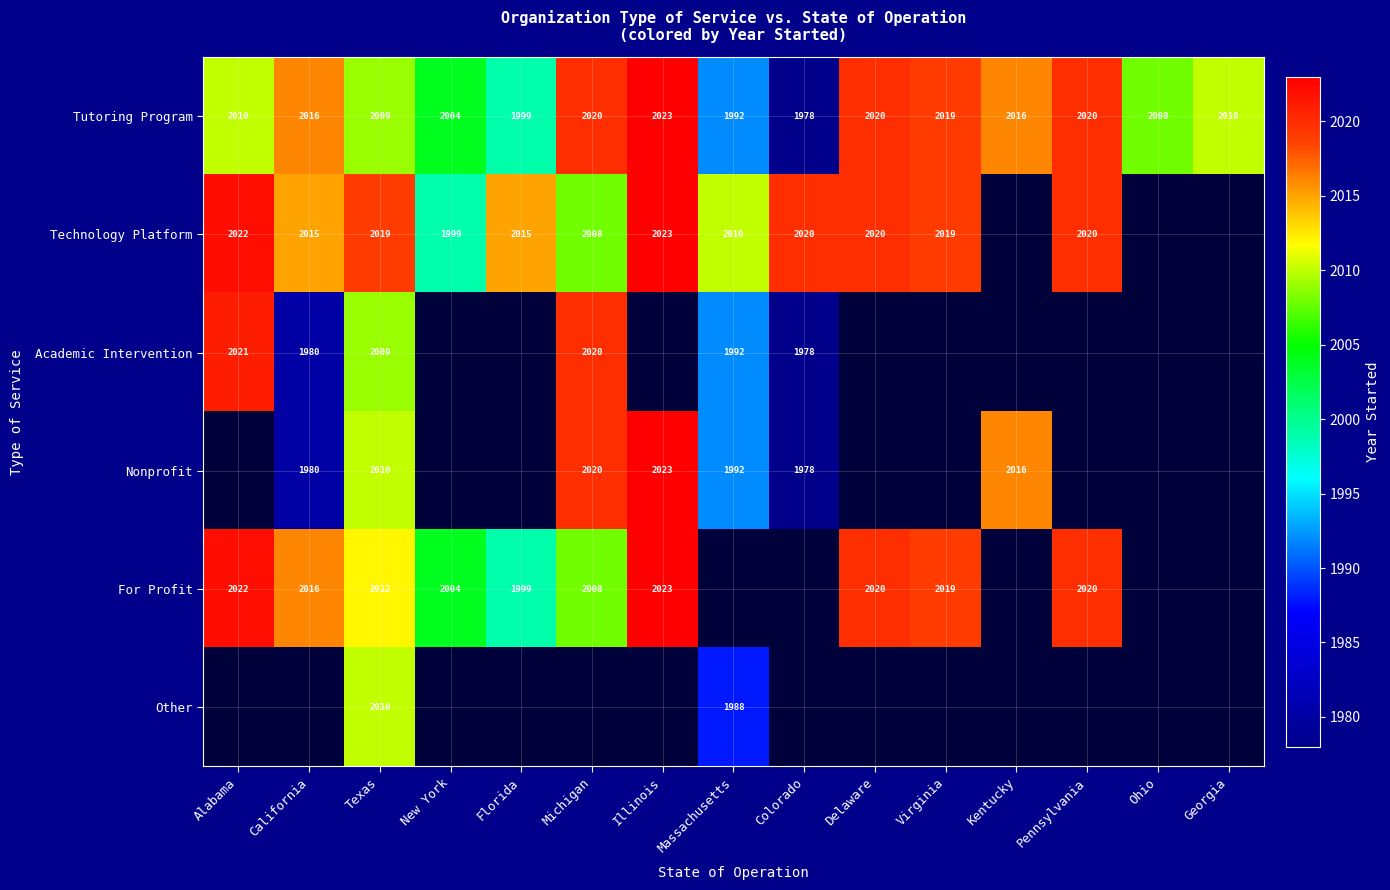

How many values in the Tutoring Program series are below 2010?

6